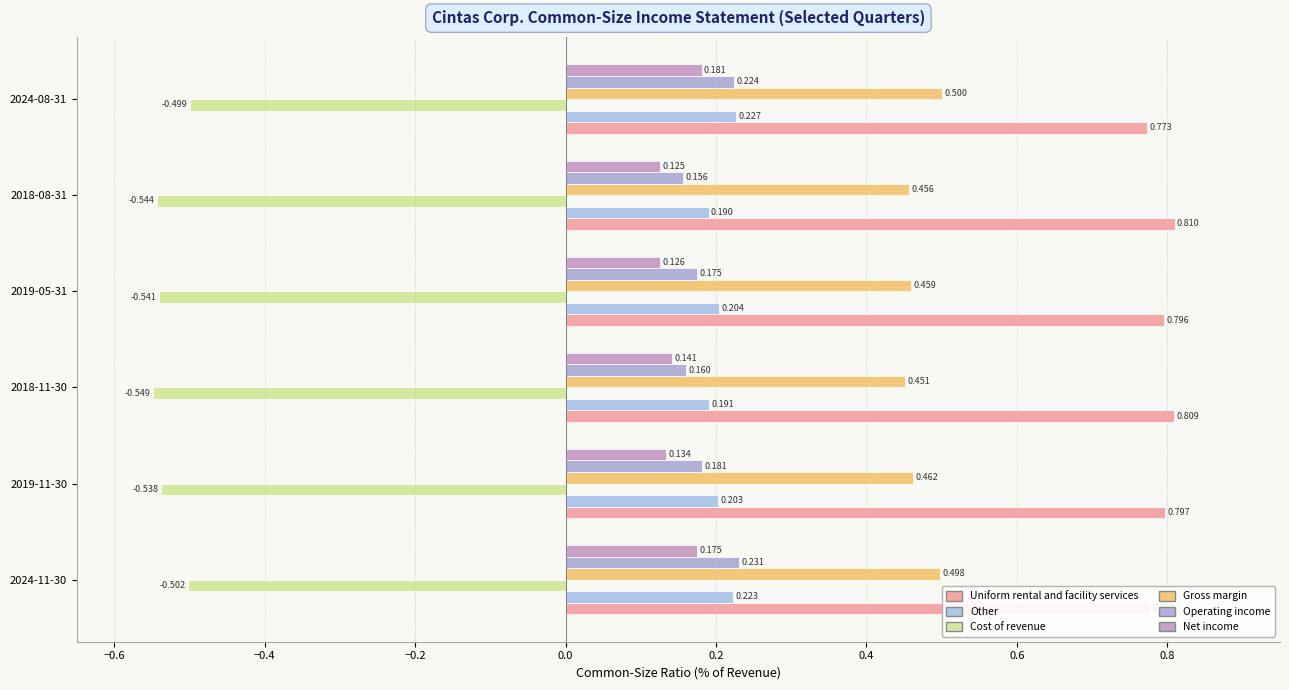

Count the number of categories in the chart.

6